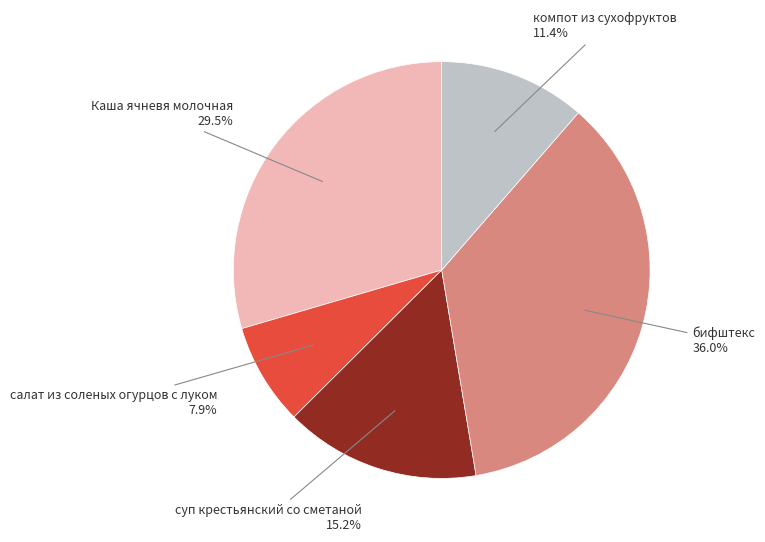

How many slices are in this pie chart?

5